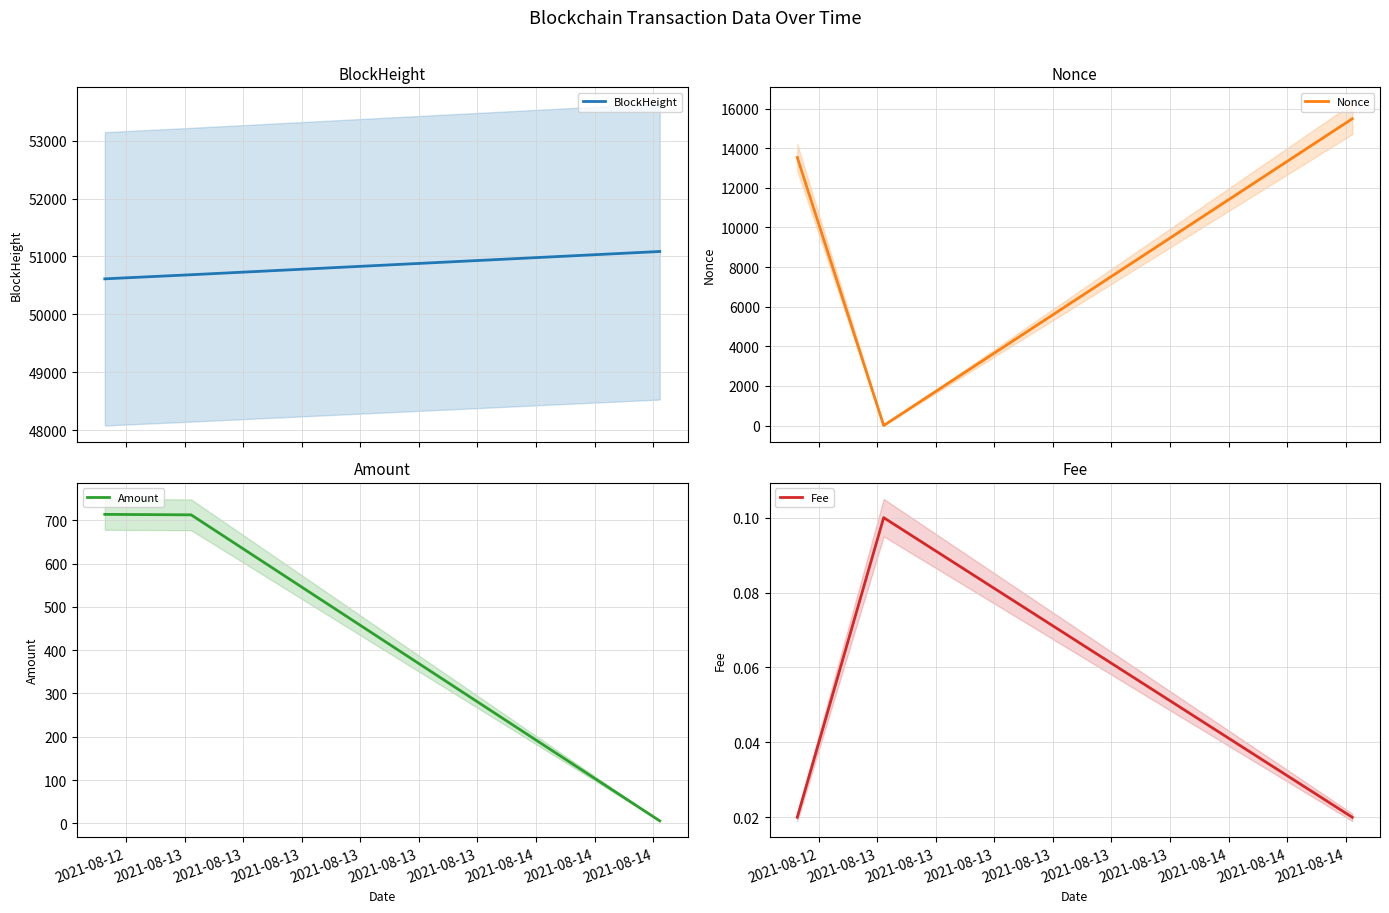

How many distinct data groups are displayed?

4